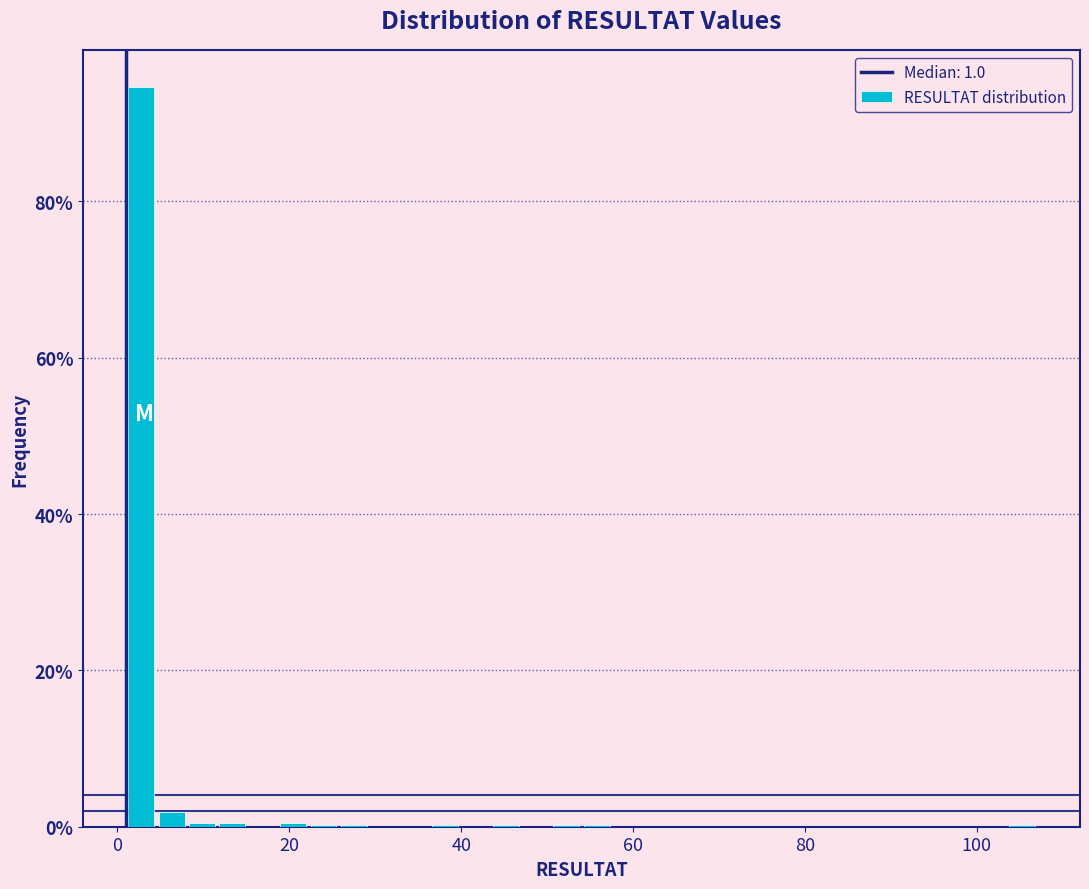

Around what value on the x-axis is the tallest bar? Give the approximate position of its centre, as read against the axis.

2